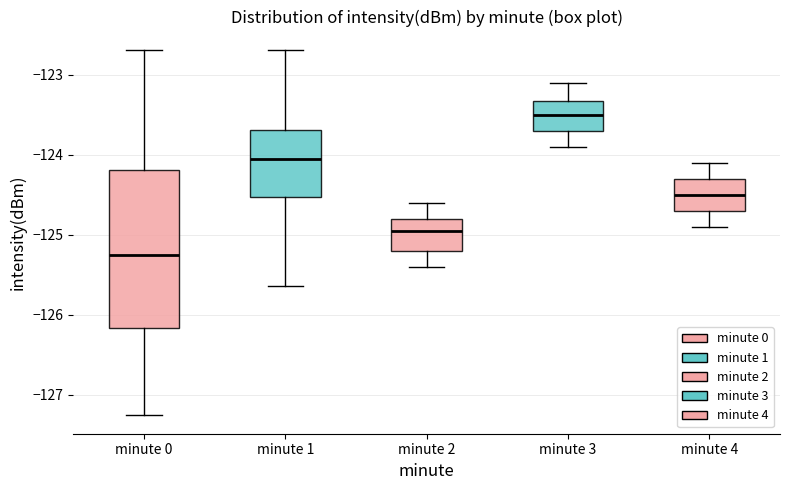

Reading left to right, transcribe this box plot: for each box, give where its median line is, the range the box spans, and where its two whiskers end, as read against the y-axis. The values are not printed on the chart, so give them approximately, as read against the axis.

minute 0: median -125.3, box -126.2 to -124.2, whiskers -127.3 to -122.7
minute 1: median -124.0, box -124.5 to -123.7, whiskers -125.6 to -122.7
minute 2: median -124.9, box -125.2 to -124.8, whiskers -125.4 to -124.6
minute 3: median -123.5, box -123.7 to -123.3, whiskers -123.9 to -123.1
minute 4: median -124.5, box -124.7 to -124.3, whiskers -124.9 to -124.1